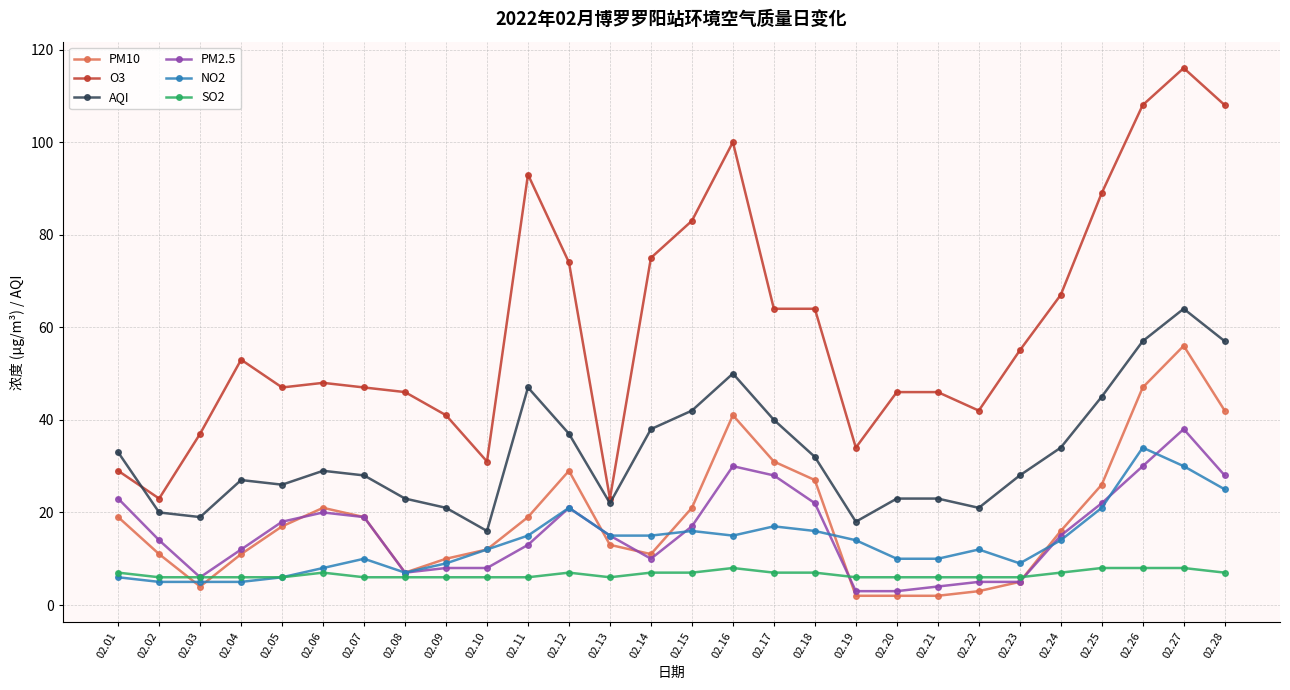

What is the difference between the highest and lowest values at 02.15?

76